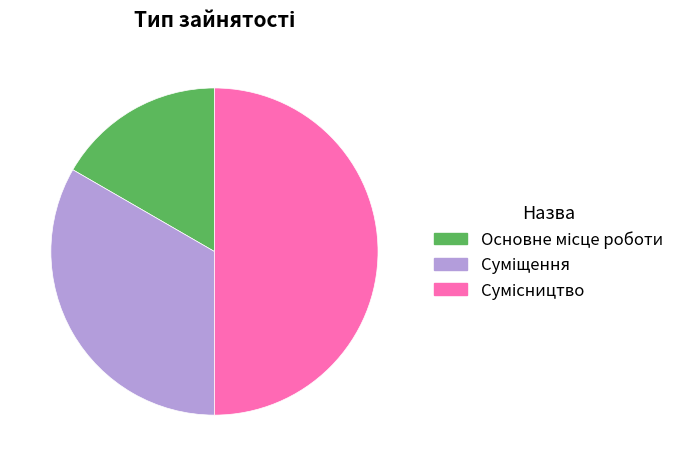

Count the number of slices in the pie.

3